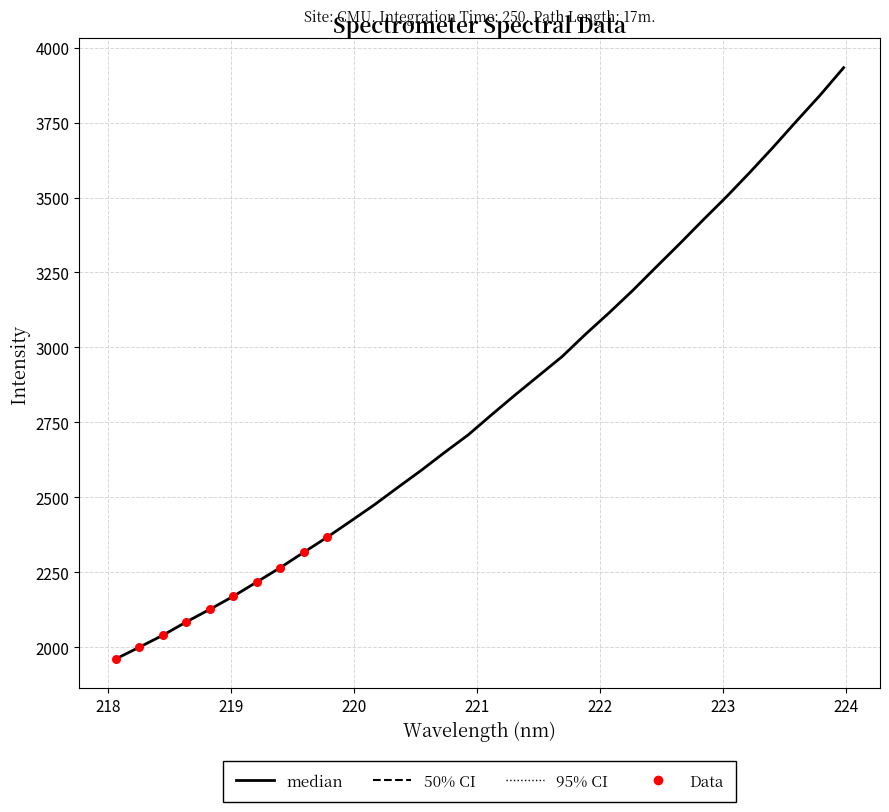

What is the greatest value displayed?

3932.9